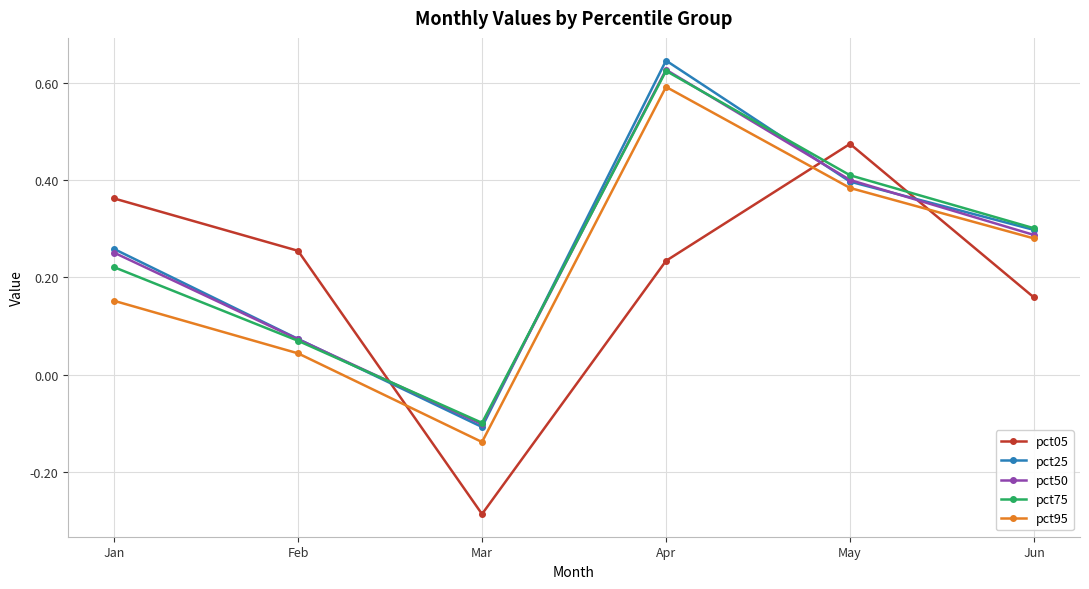

True or false: pct25 and pct05 intersect in this chart.

True